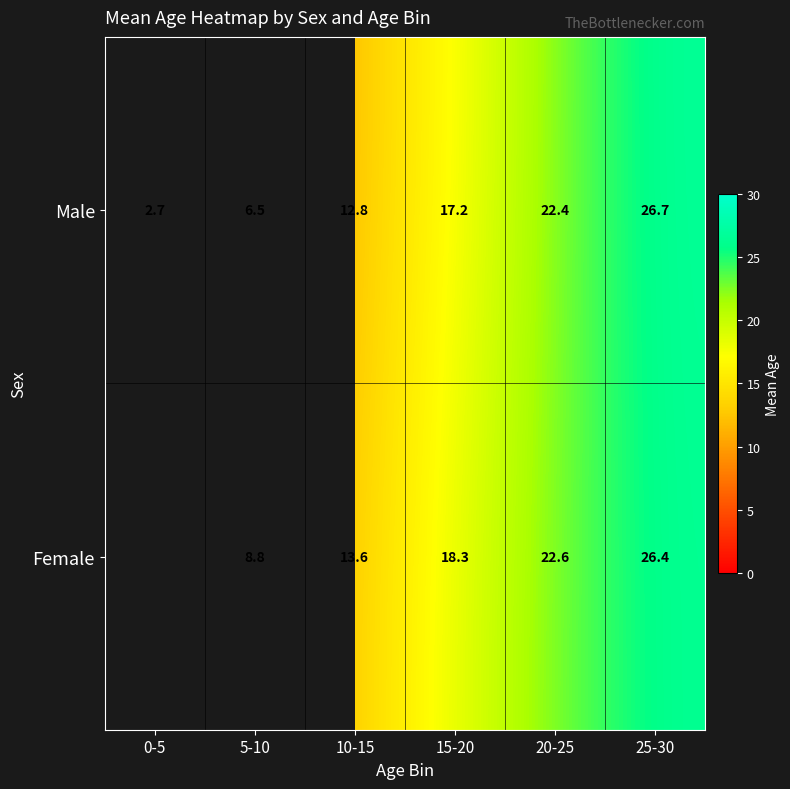

Is it true that Male equals 17.7 at 10-15?

False